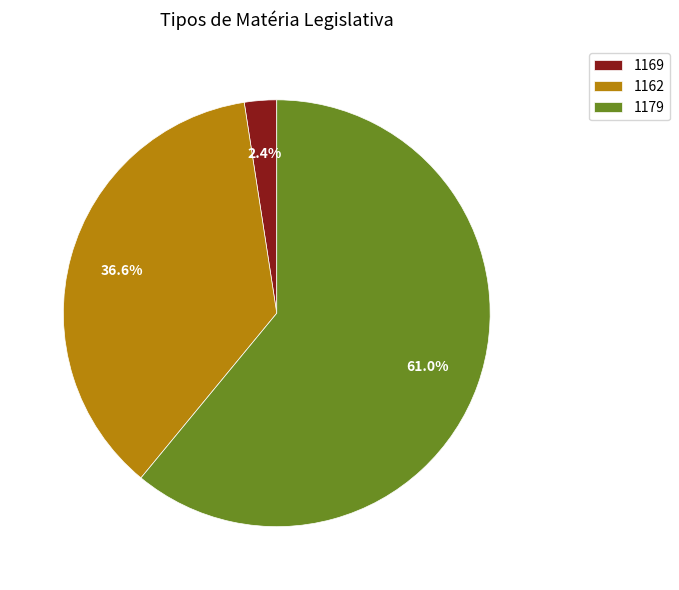

To the nearest percent, what percentage of the pie is 1169?

2%